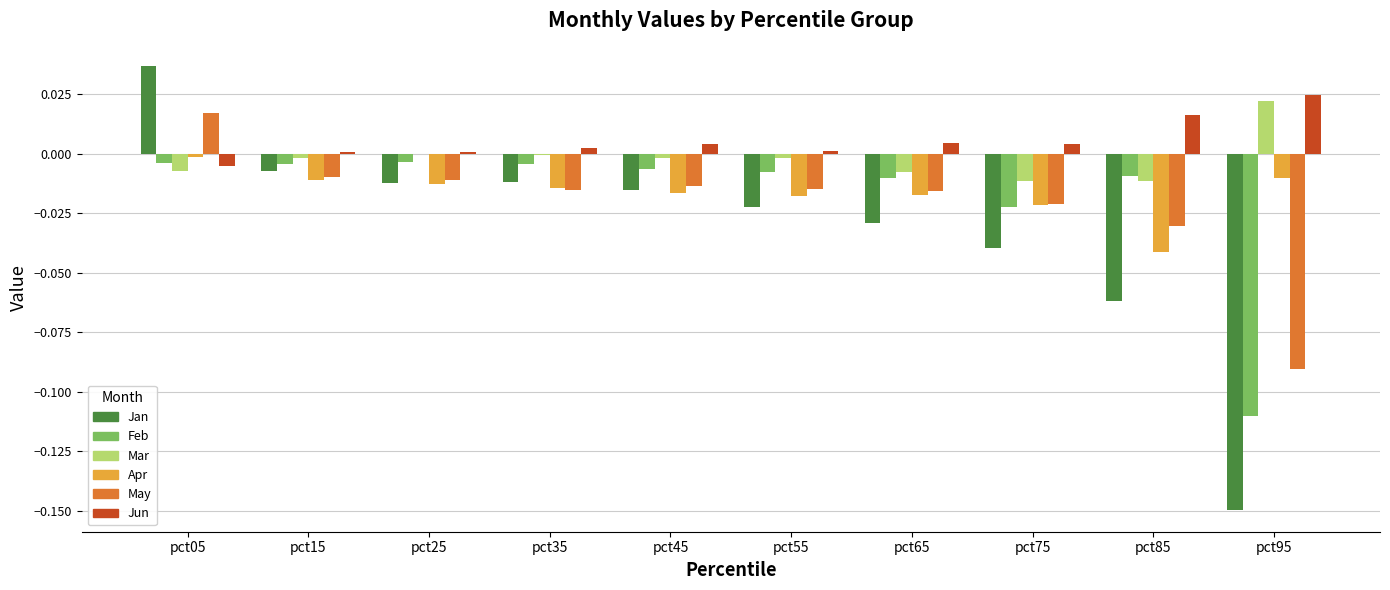

At which label does Jan reach its peak?

pct05